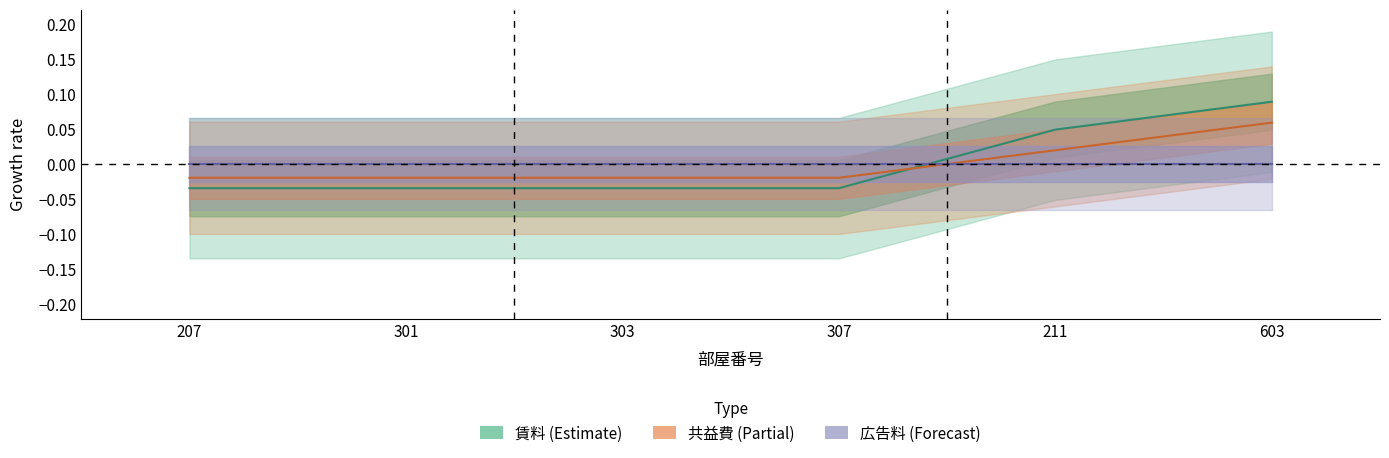

How many lines are shown in the chart?

2